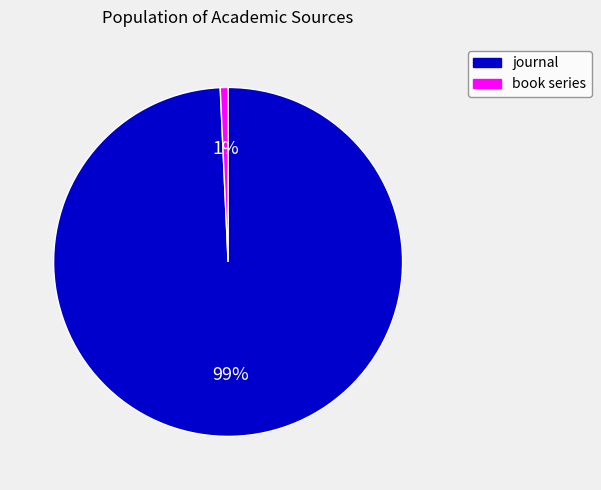

Count the number of slices in the pie.

2